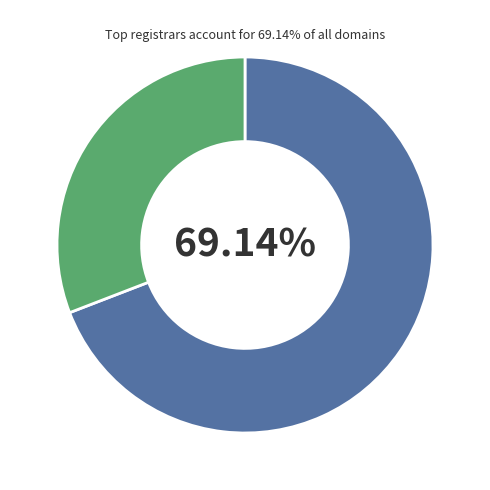

Is there a majority slice in this chart?

Yes